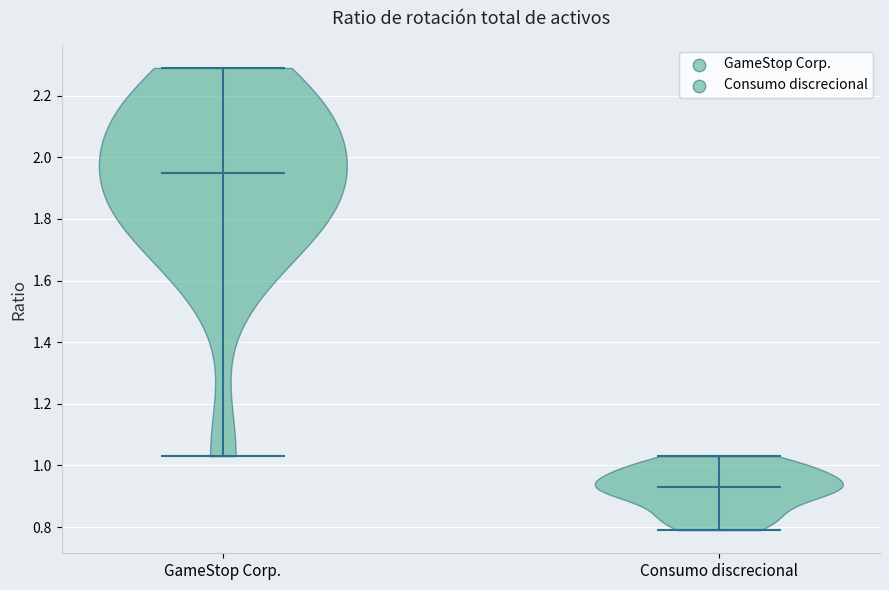

What is the highest point the violin for Consumo discrecional reaches on the y-axis? The values are not printed on the chart, so give them approximately, as read against the axis.

1.04